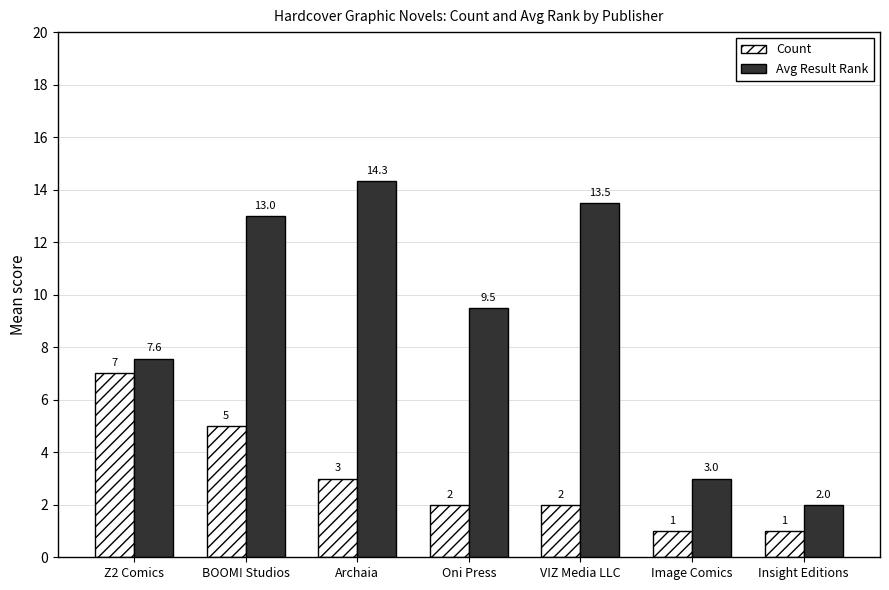

At which category is the sum across all series the highest?

BOOM! Studios